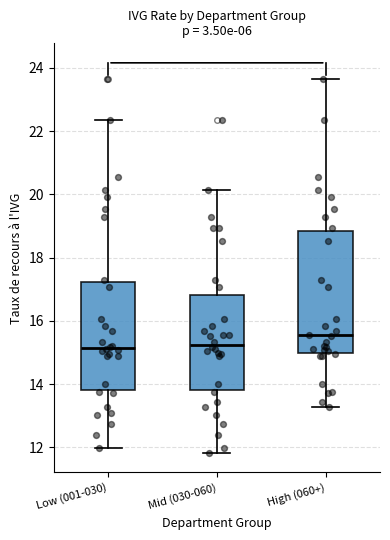

Comparing the boxes themselves (not the whiskers), which one is the tallest?

High (060+)